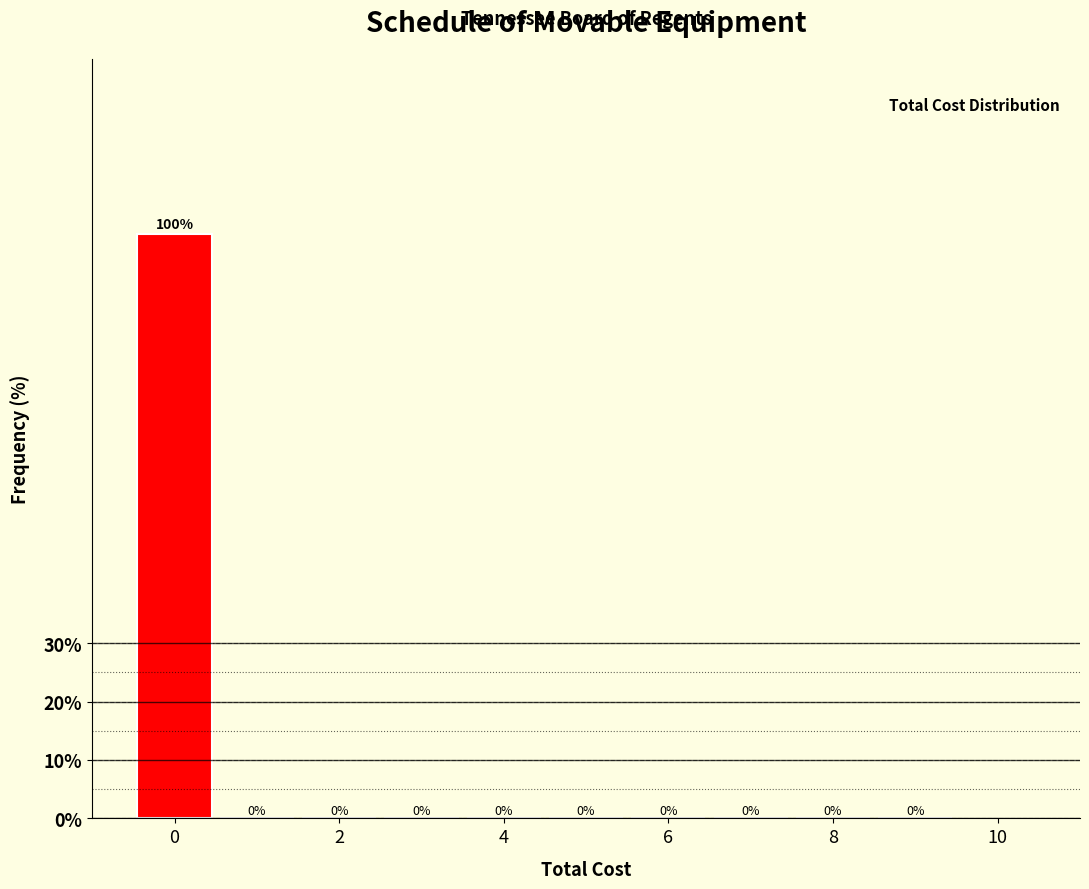

Over which range of the x-axis is the bar tallest?

-0.5 to 0.5